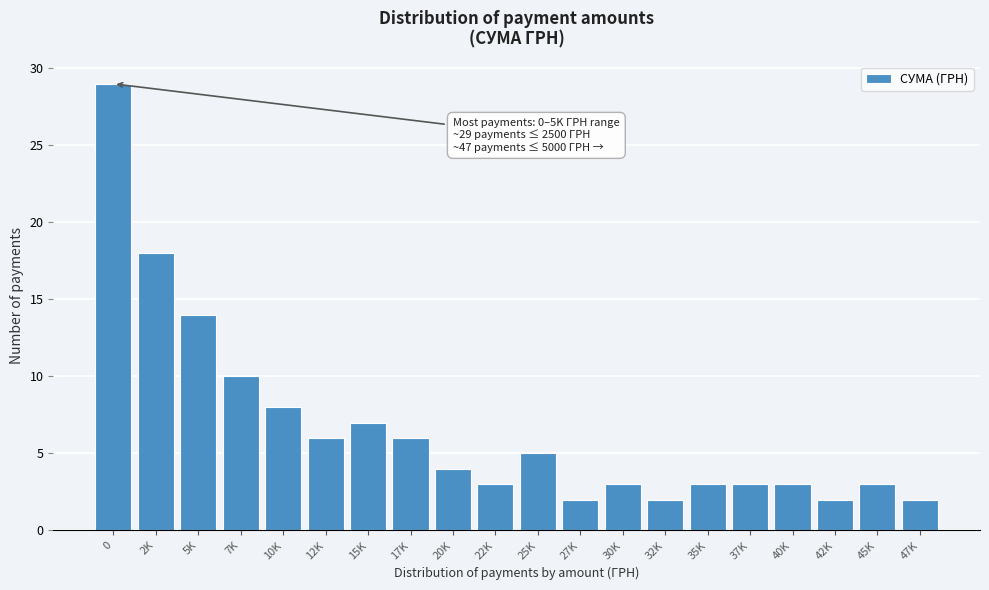

Reading left to right, transcribe all the data shown in this chart.

0=29	2K=18	5K=14	7K=10	10K=8	12K=6	15K=7	17K=6	20K=4	22K=3	25K=5	27K=2	30K=3	32K=2	35K=3	37K=3	40K=3	42K=2	45K=3	47K=2